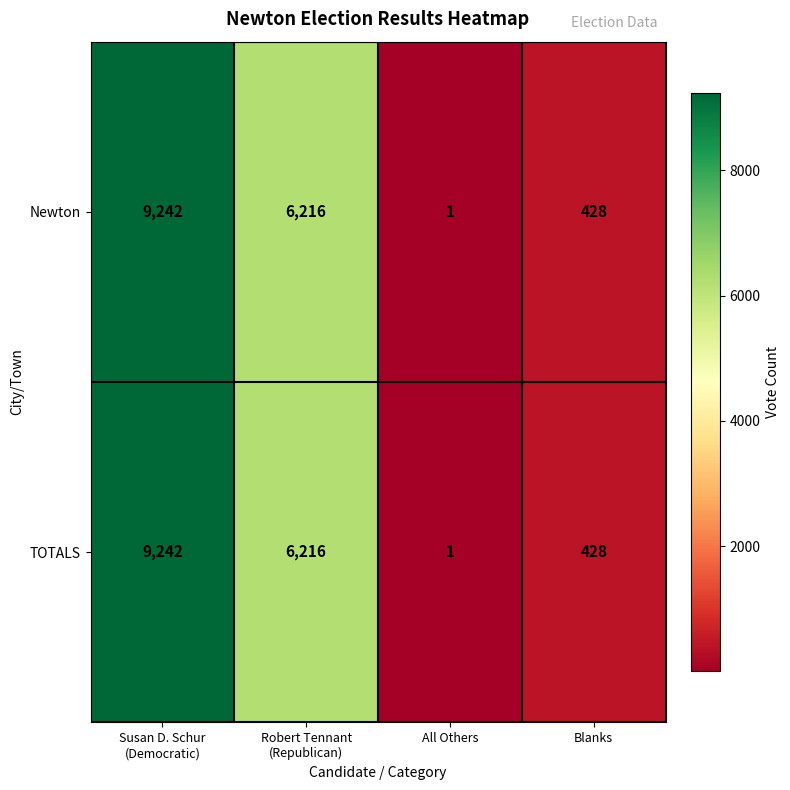

Reading left to right, what are all the values shown in this chart?

Newton: 9242	6216	1	428
TOTALS: 9242	6216	1	428